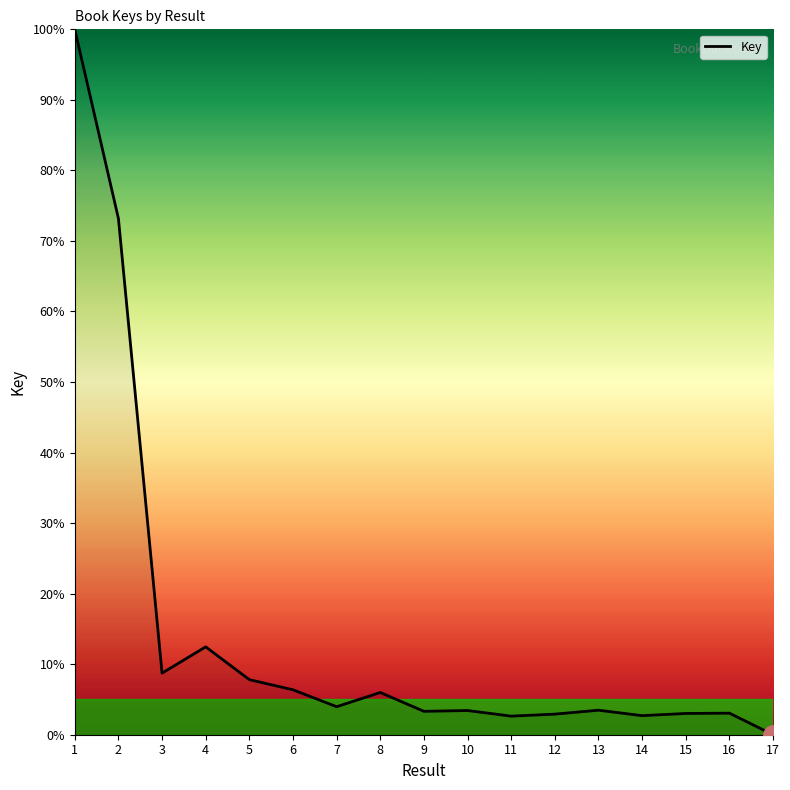

What is the change in value from 3 to 10?

-5.3